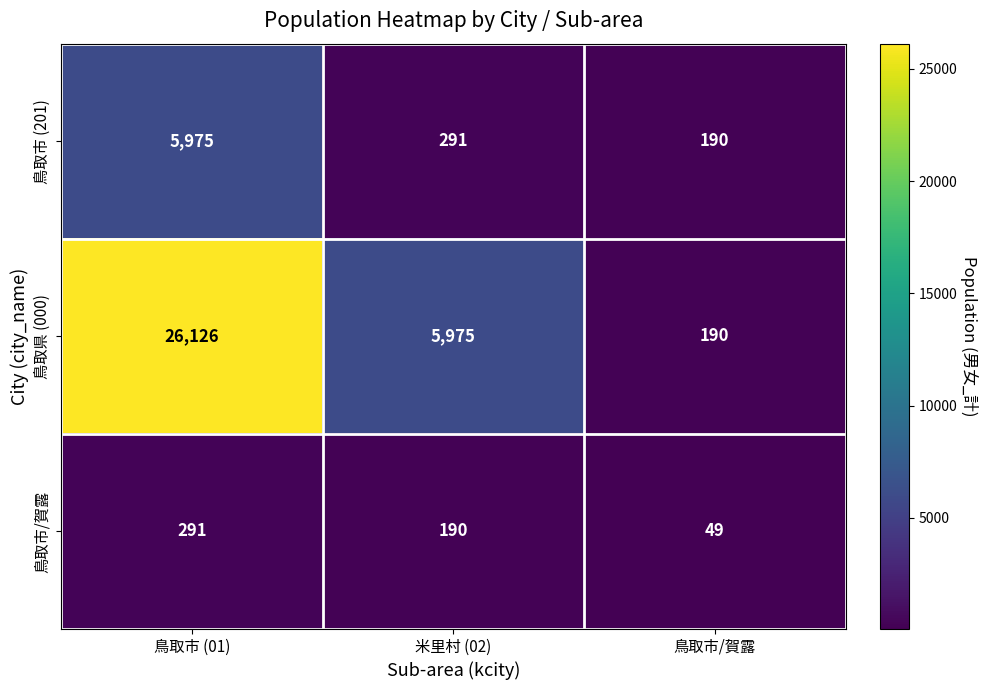

What is the maximum value shown in the chart?

26126